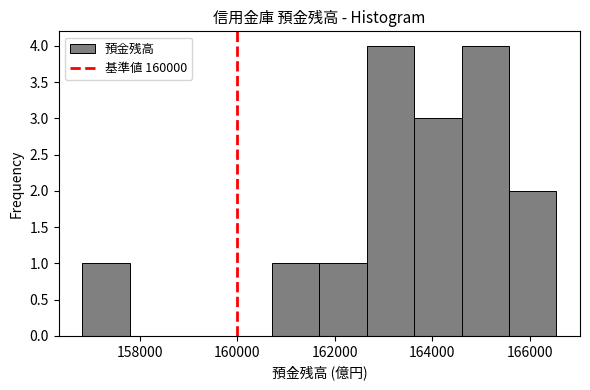

Reading left to right, transcribe this chart: for each bar, give the range it covers on the x-axis and its height. Neither the bar edges nor the heights are printed on the chart, so give them approximately, as read against the axes.

156800 to 157800: 1
157800 to 158800: 0
158800 to 159800: 0
159800 to 160800: 0
160800 to 161600: 1
161600 to 162600: 1
162600 to 163600: 4
163600 to 164600: 3
164600 to 165600: 4
165600 to 166600: 2